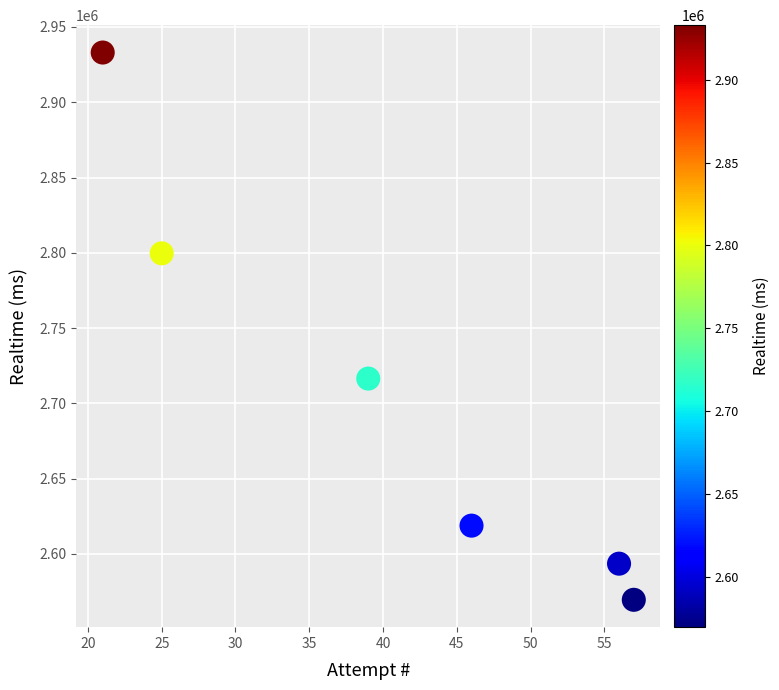

What is the range of Y values (max minus min)?

363472